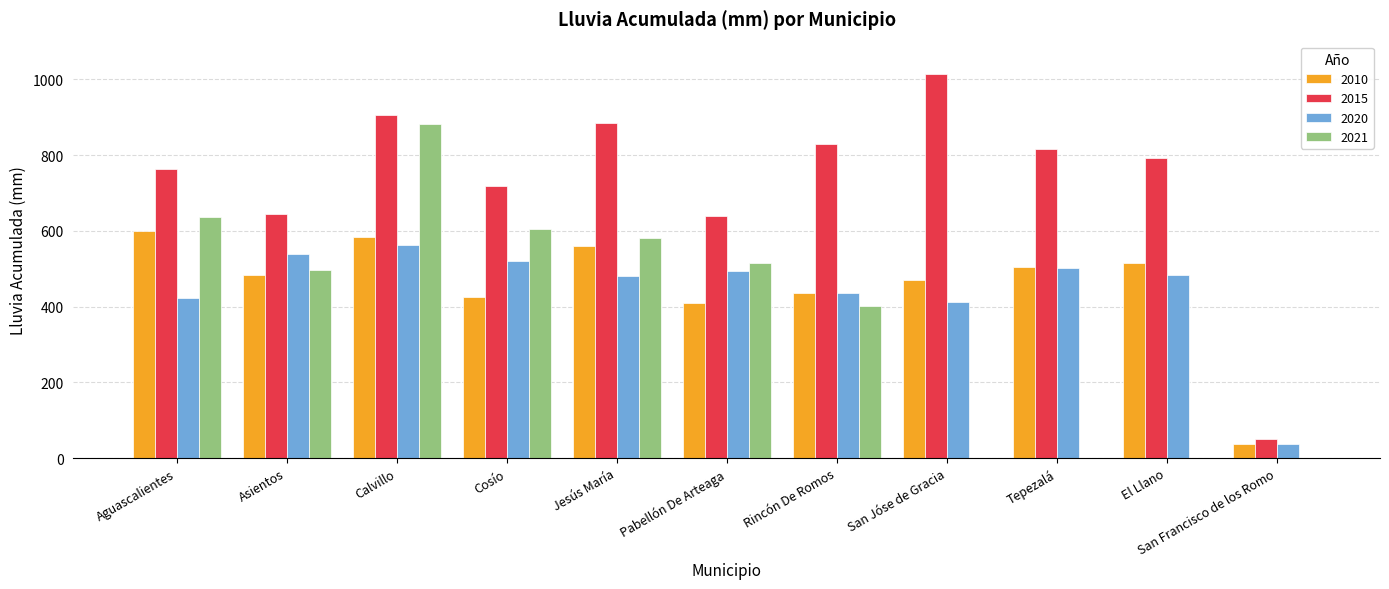

Is it true that 2015 equals 10.4 at San Francisco de los Romo?

False